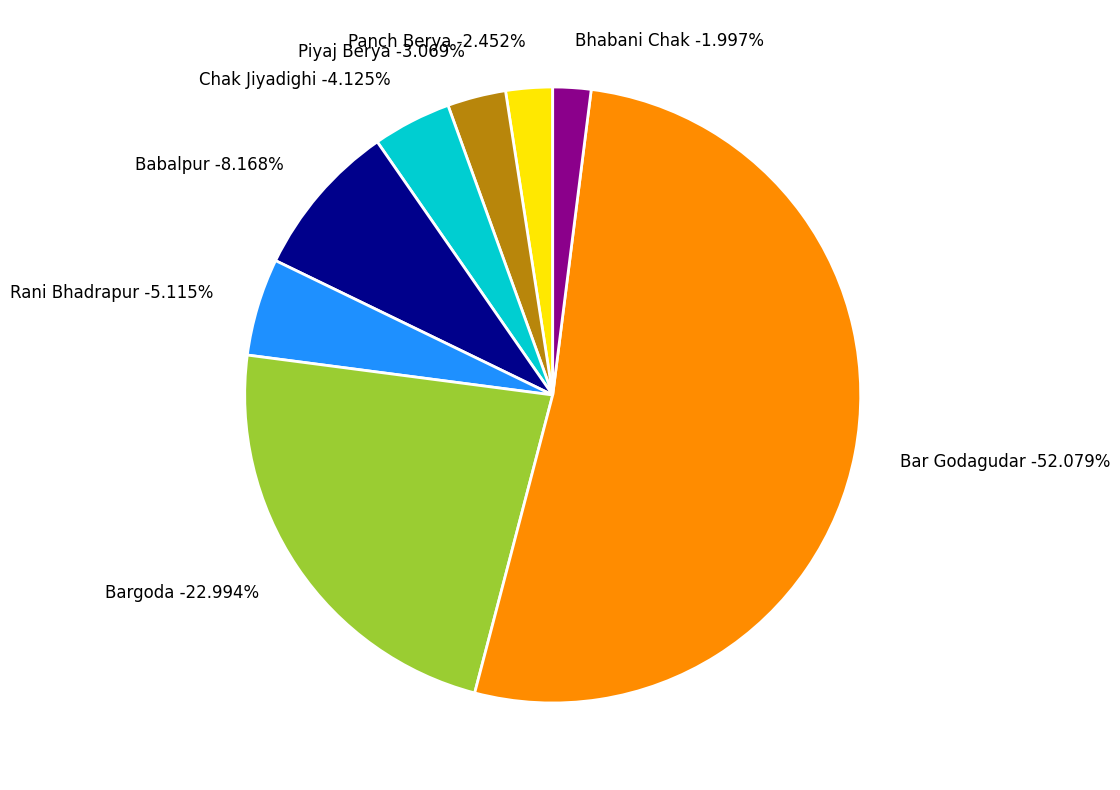

Which slice is the largest?

Bar Godagudar